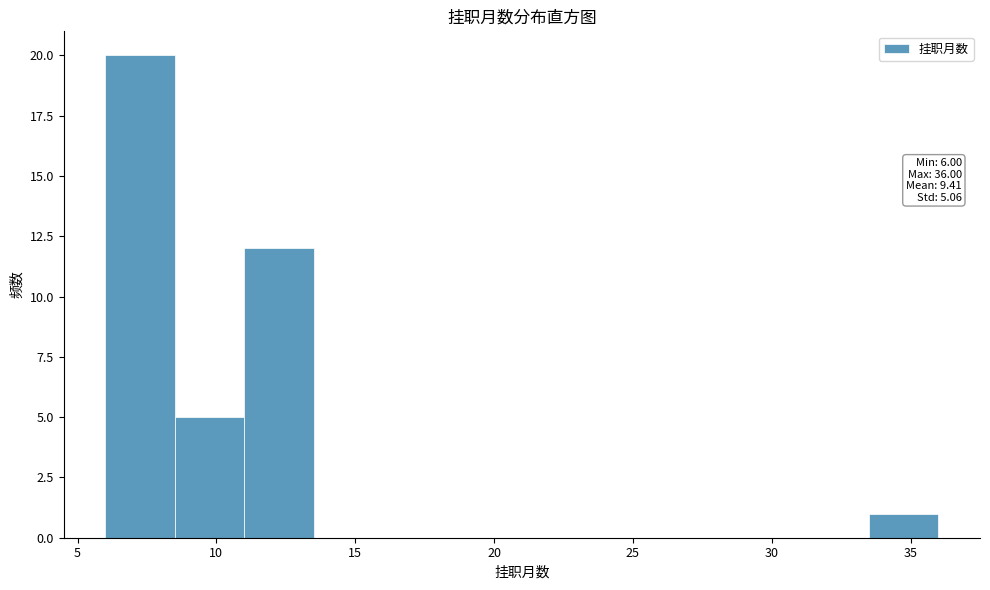

Which range on the x-axis has the tallest bar?

6.0 to 8.5